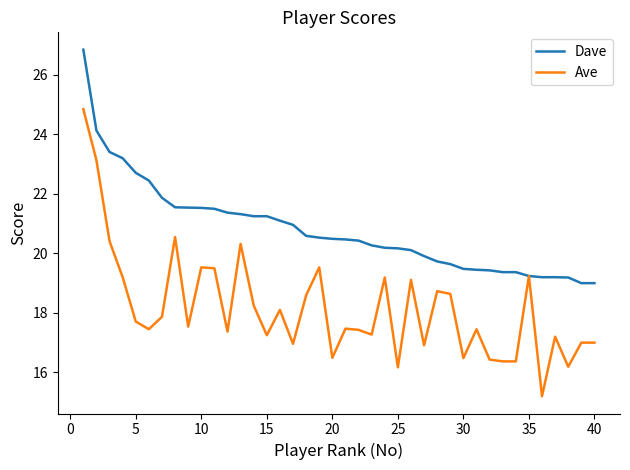

Which series has the largest total across all categories?

Dave